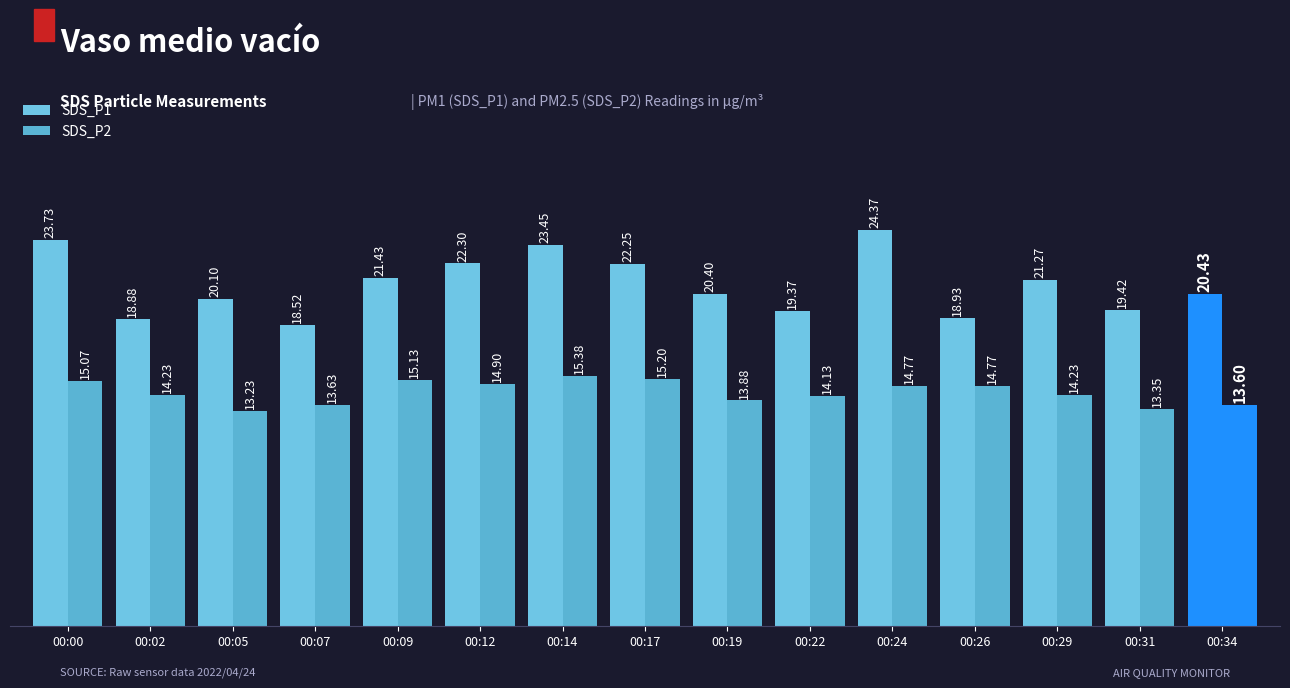

What is the total value across all series at 00:31?

32.8